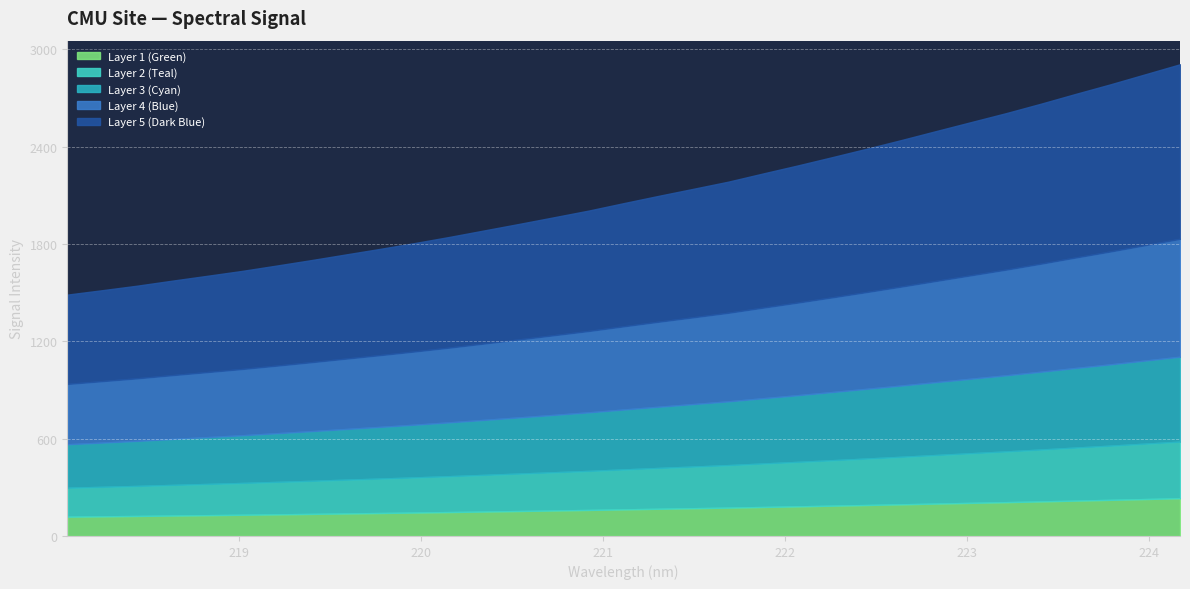

Which has a higher value, 224.1709 or 222.8355?

224.1709